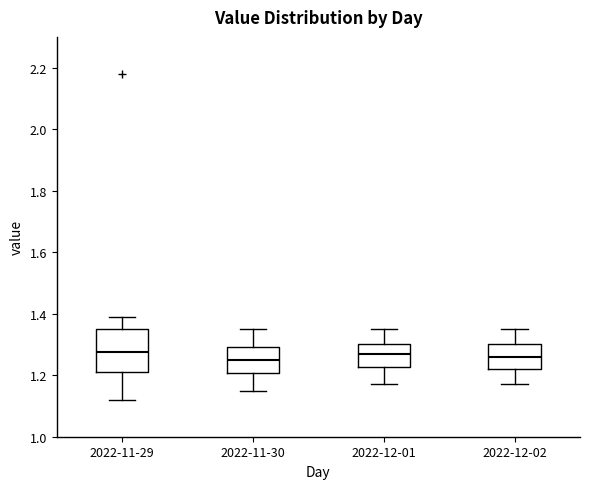

Where does the upper whisker of the box for 2022-11-30 end on the y-axis? The values are not printed on the chart, so give them approximately, as read against the axis.

1.36